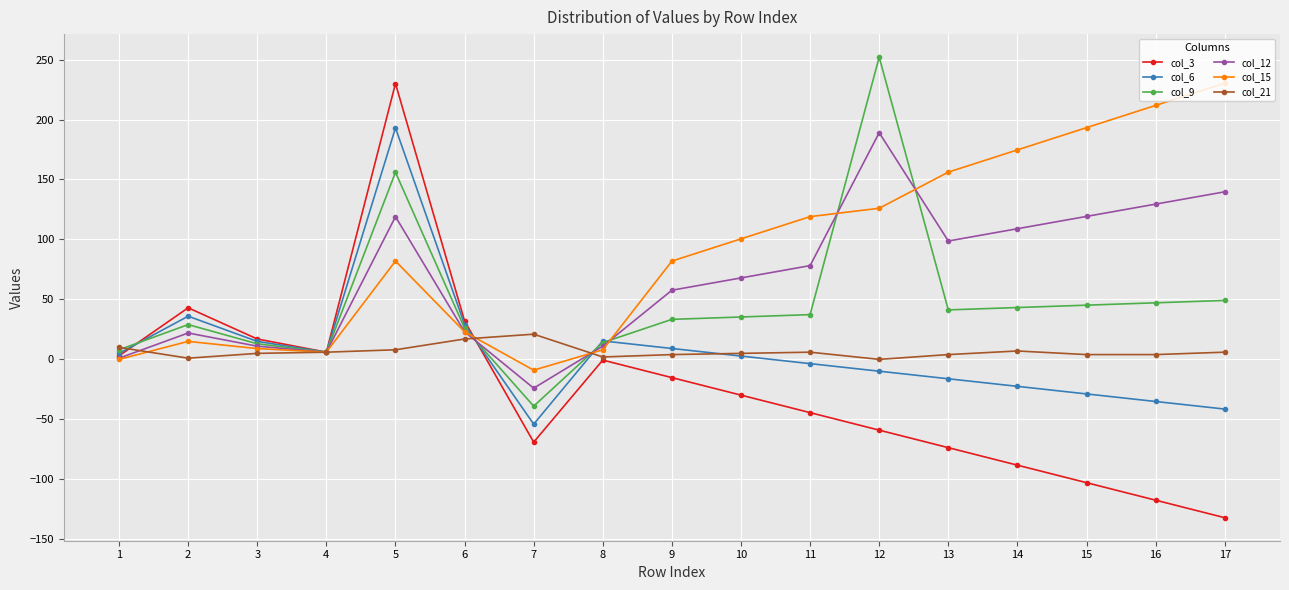

Is the value of col_12 at 16 greater than the value of col_15 at 10?

Yes